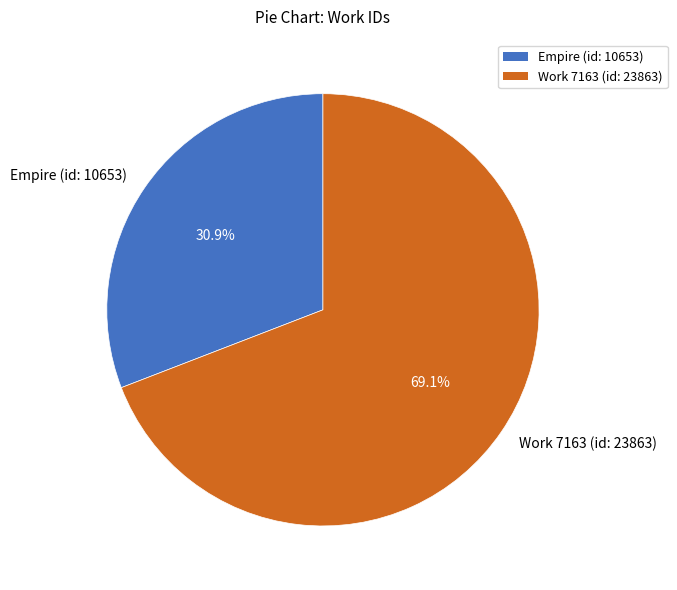

Approximately how many times larger is the value at Empire (id: 10653) compared to Work 7163 (id: 23863)?

0.4